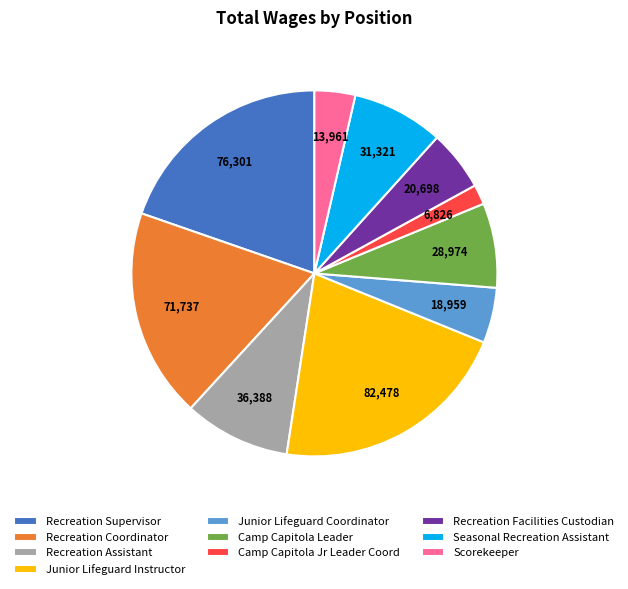

Is it true that Seasonal Recreation Assistant is 8% of the pie?

True